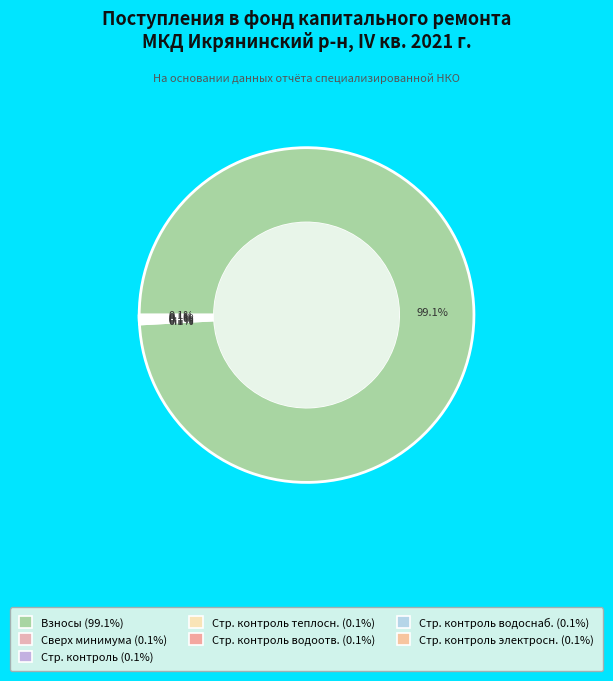

To the nearest percent, what is the average slice percentage?

14%